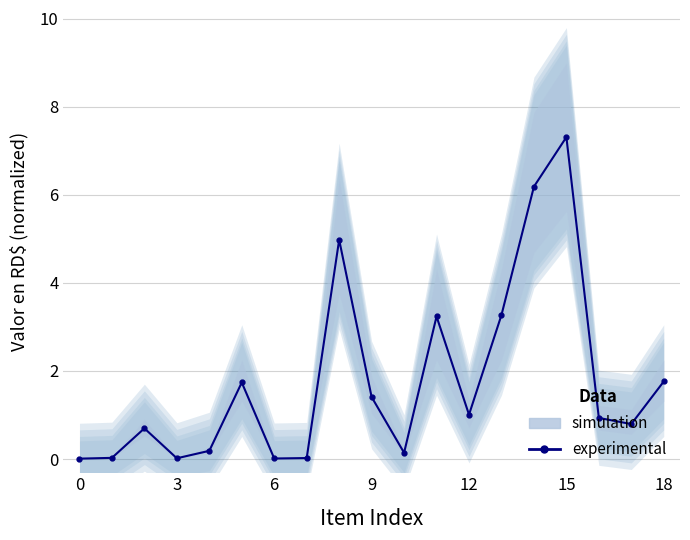

What value does the data have at 16?

0.9